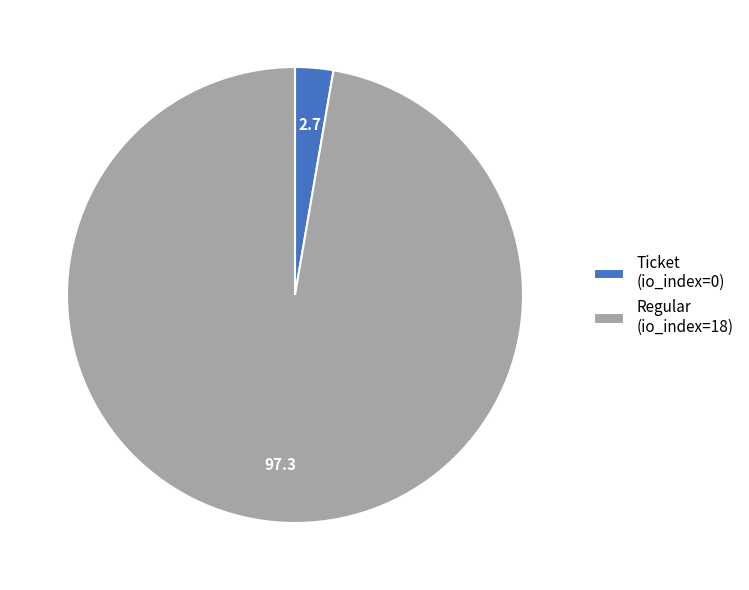

Count the number of slices in the pie.

2